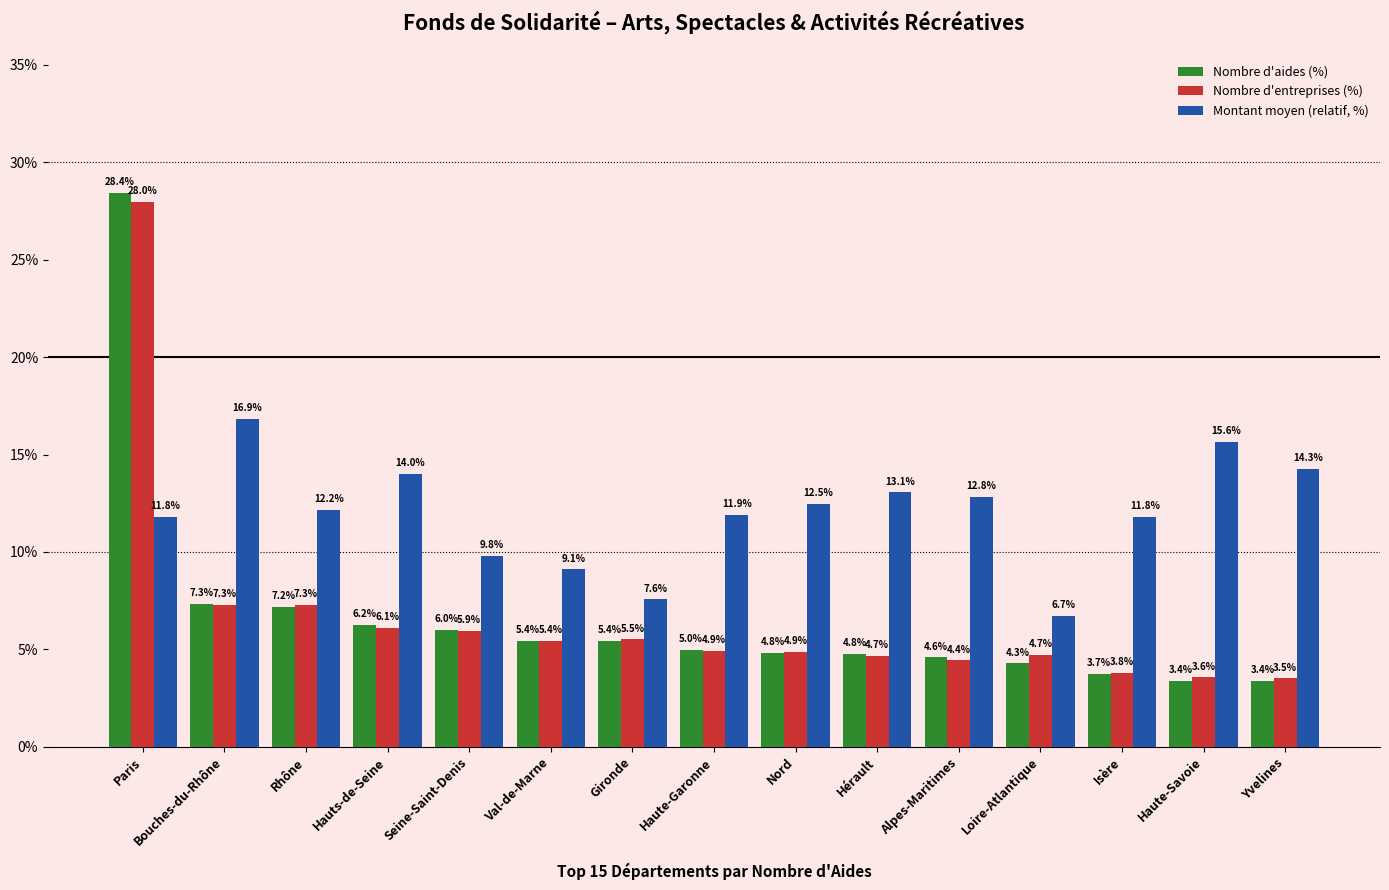

At which label does Nombre d'entreprises (%) reach its minimum?

Yvelines